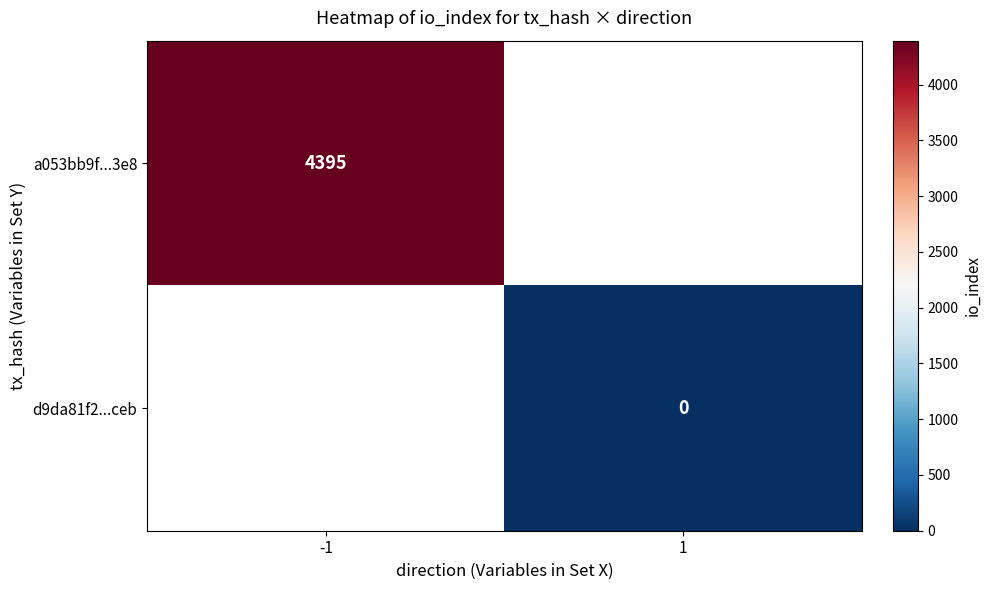

Is the value of a053bb9f...3e8 at -1 greater than the value of d9da81f2...ceb at 1?

Yes